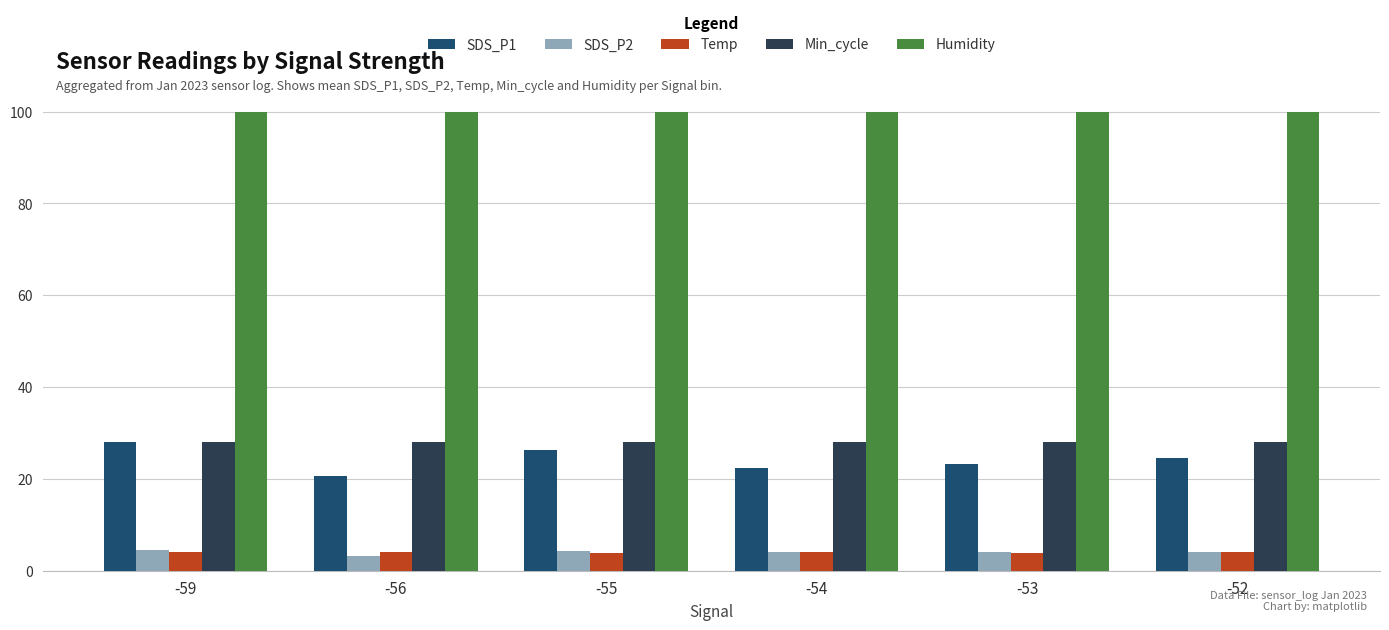

What is the difference between the highest and lowest values at -52?

95.9